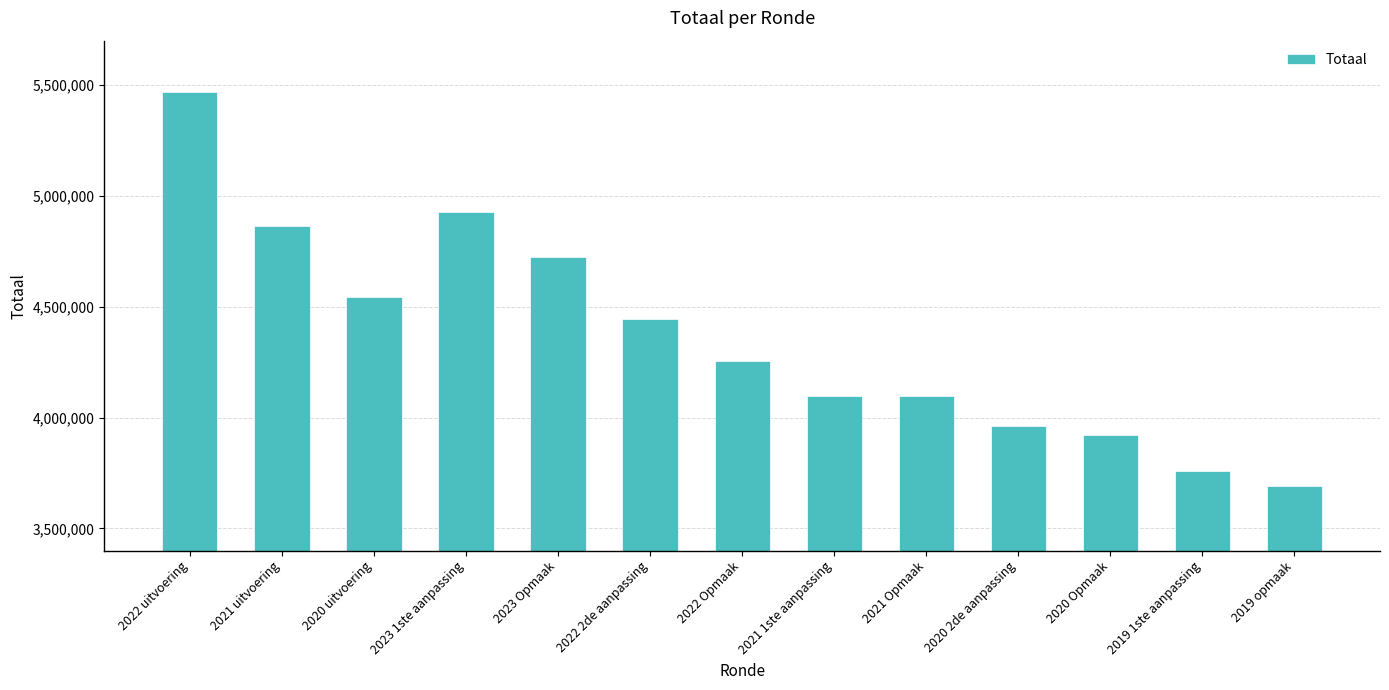

At which label is the value closest to 4580128?

2020 uitvoering